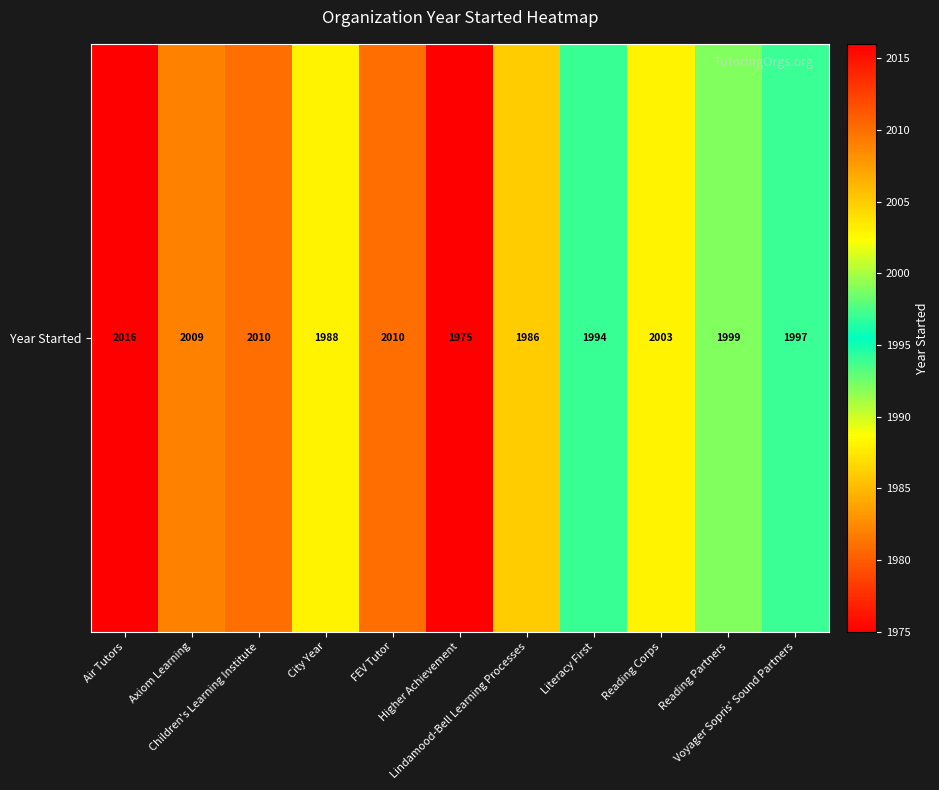

What is the difference between the maximum and minimum values?

41